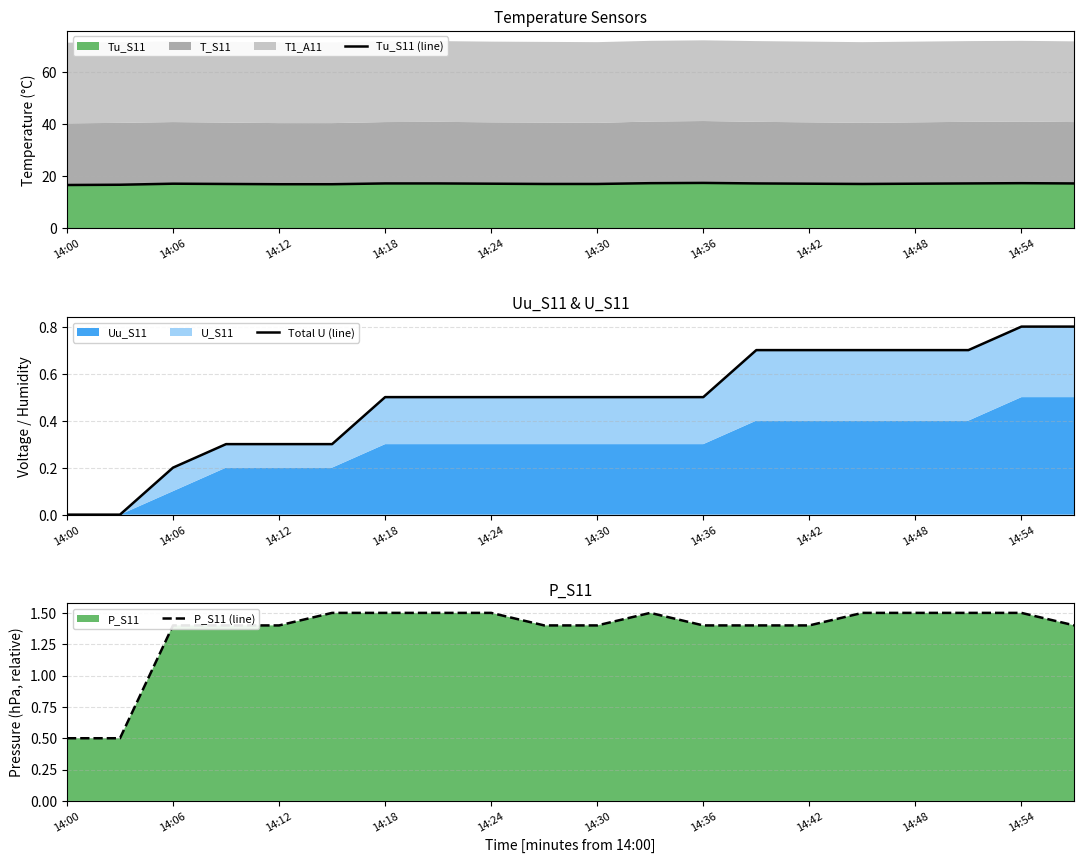

The value of Tu_S11 at 14:42 is 17.1. True or false?

True